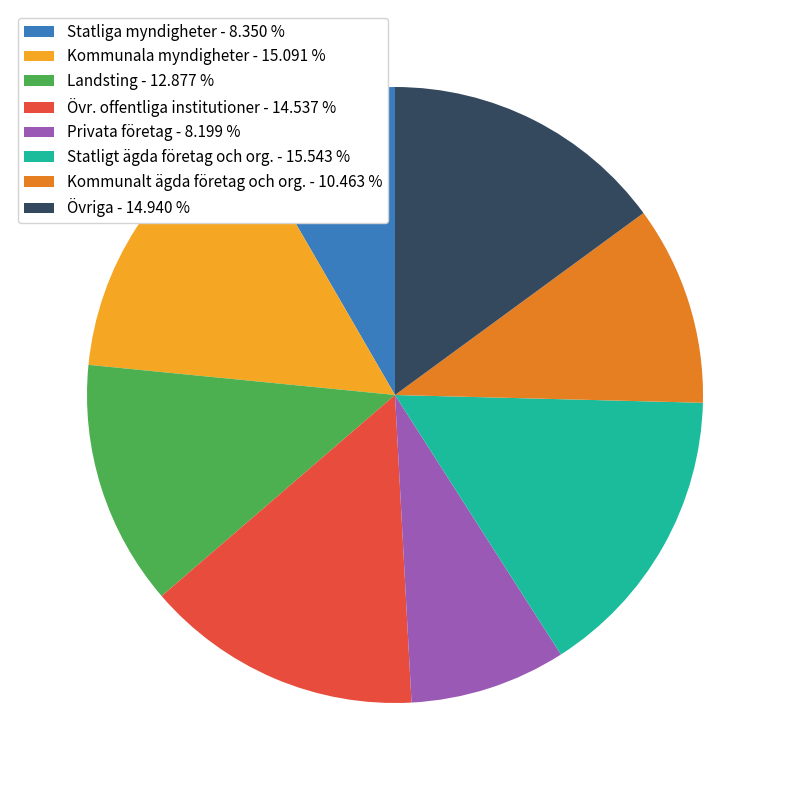

The Övr. offentliga institutioner slice represents 15% of the pie. True or false?

True